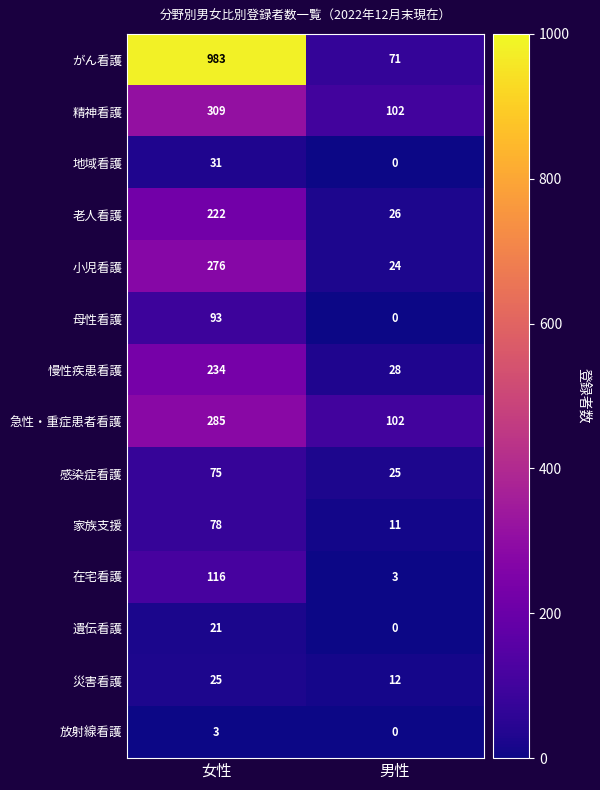

The 家族支援 series shows 123 at 女性. True or false?

False